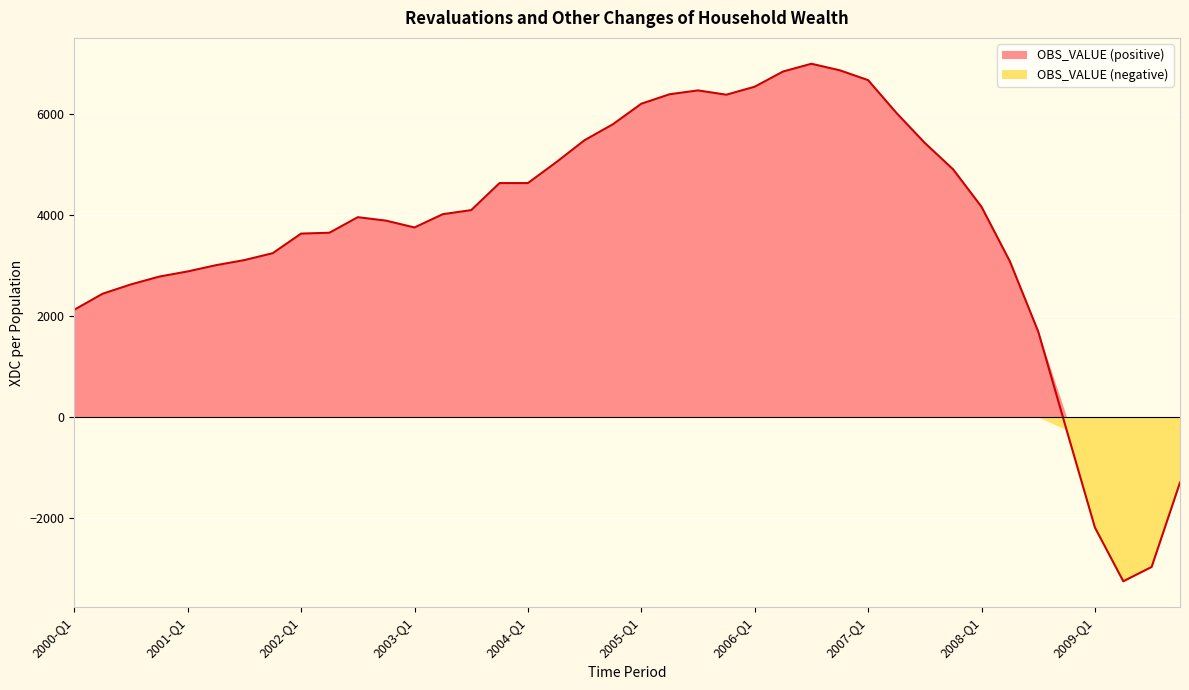

Reading left to right, what are all the values shown in this chart?

2122.1	2440.0	2624.8	2779.7	2881.8	3005.6	3106.5	3243.5	3631.6	3648.8	3956.9	3887.9	3752.9	4016.8	4096.5	4632.7	4632.7	5046.2	5482.9	5798.9	6205.1	6393.3	6469.2	6383.6	6542.7	6843.5	6997.2	6867.7	6672.8	6022.2	5427.8	4903.8	4162.5	3082.1	1689.9	-259.4	-2193.9	-3258.0	-2974.2	-1301.2